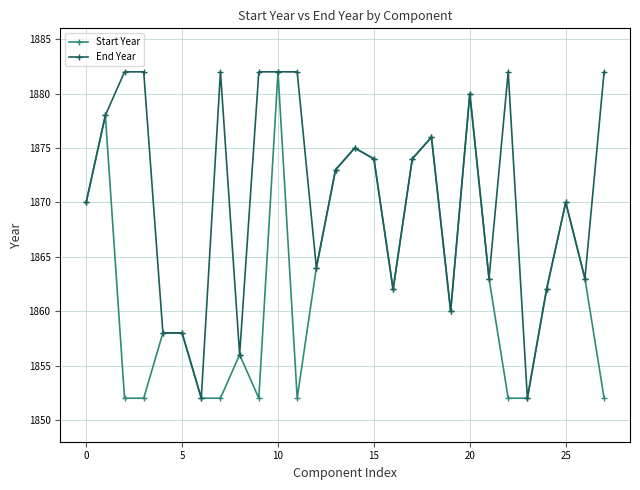

What is the smallest value displayed?

1852